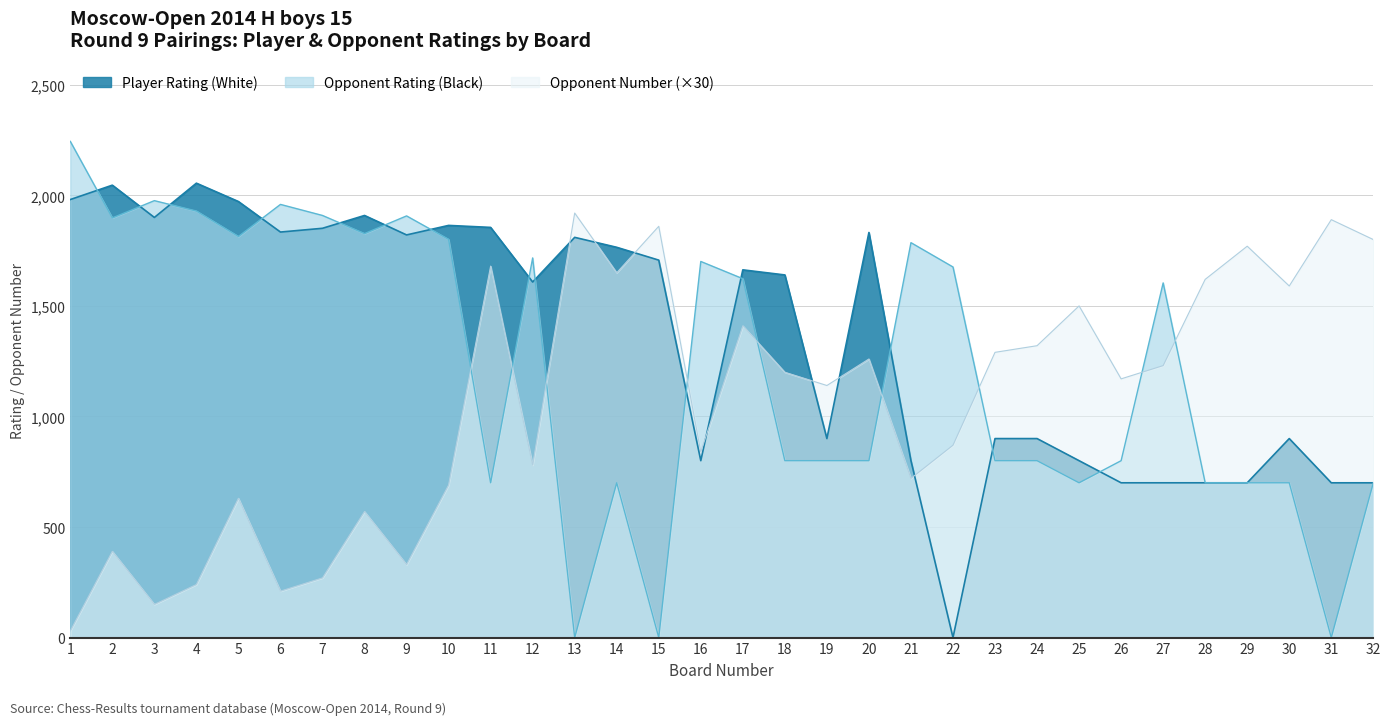

What is the total value across all series at 17?

4696